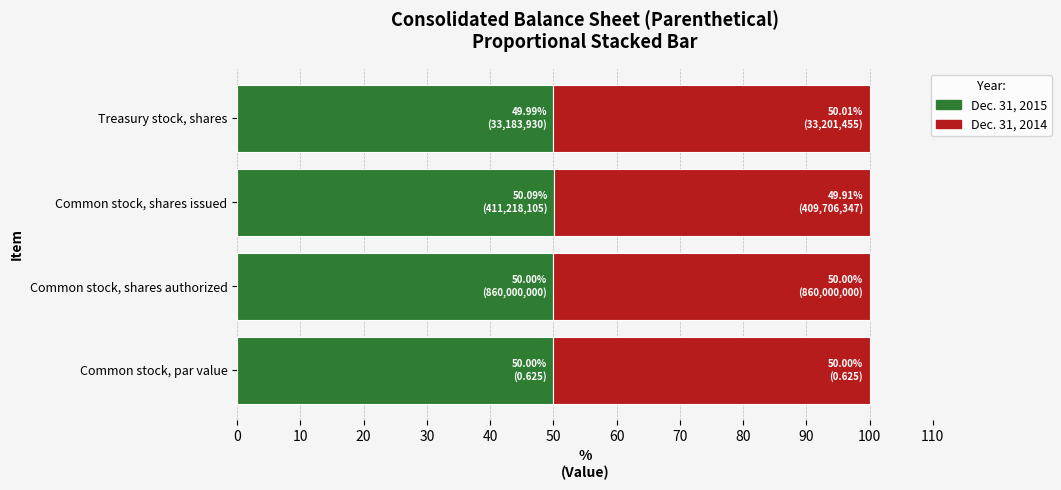

What is the total value across all series at Common stock, par value?

100.0